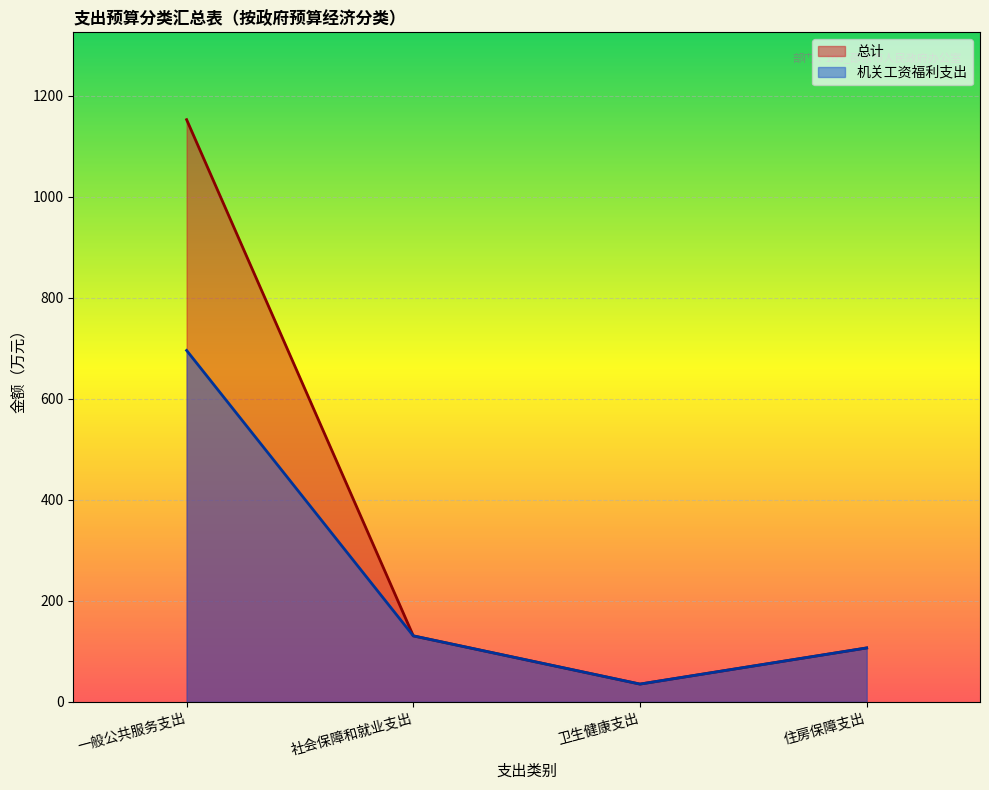

List the series in order of their peak value, lowest first.

机关工资福利支出, 总计